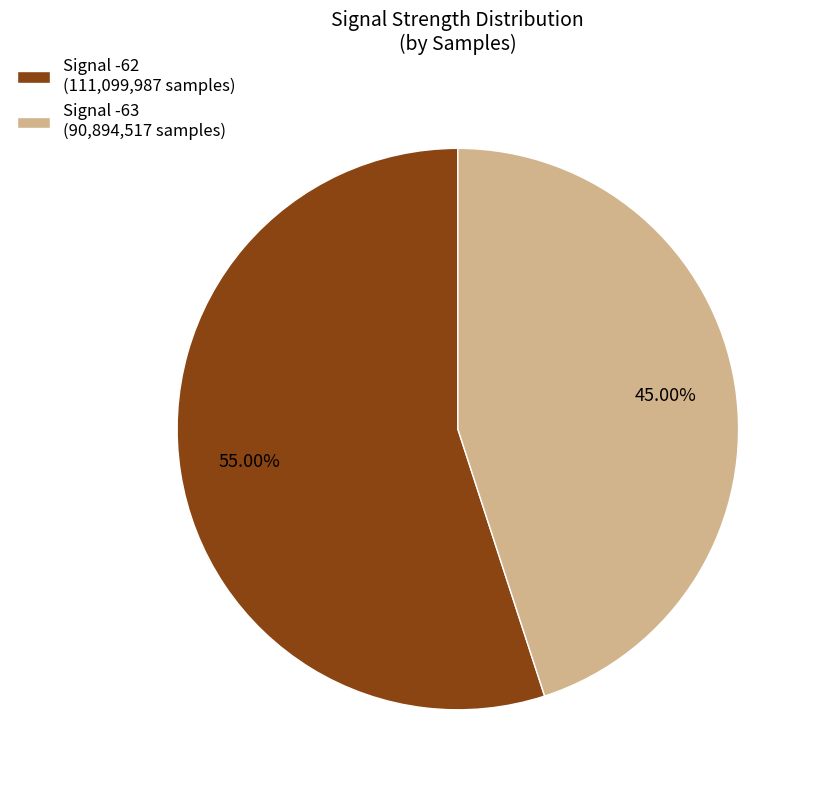

What is the ratio of the value at Signal -63 (90,894,517 samples) to the value at Signal -62 (111,099,987 samples)?

0.8